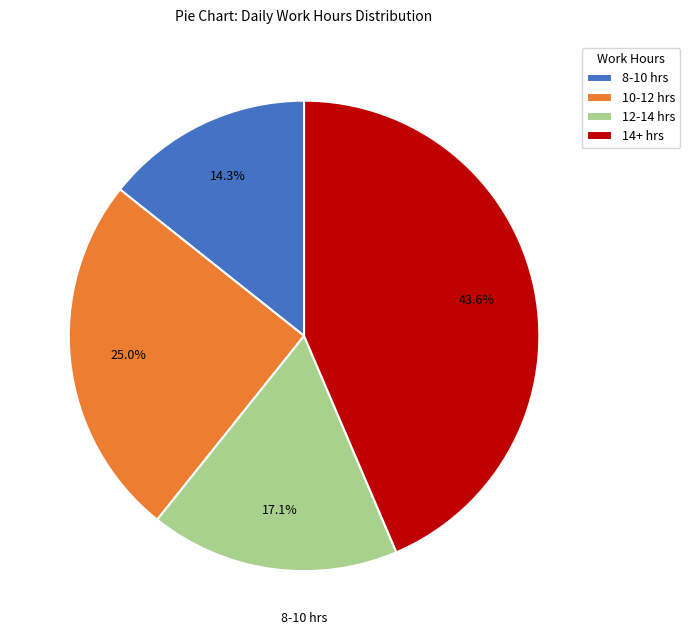

Which slice is the smallest?

8-10 hrs